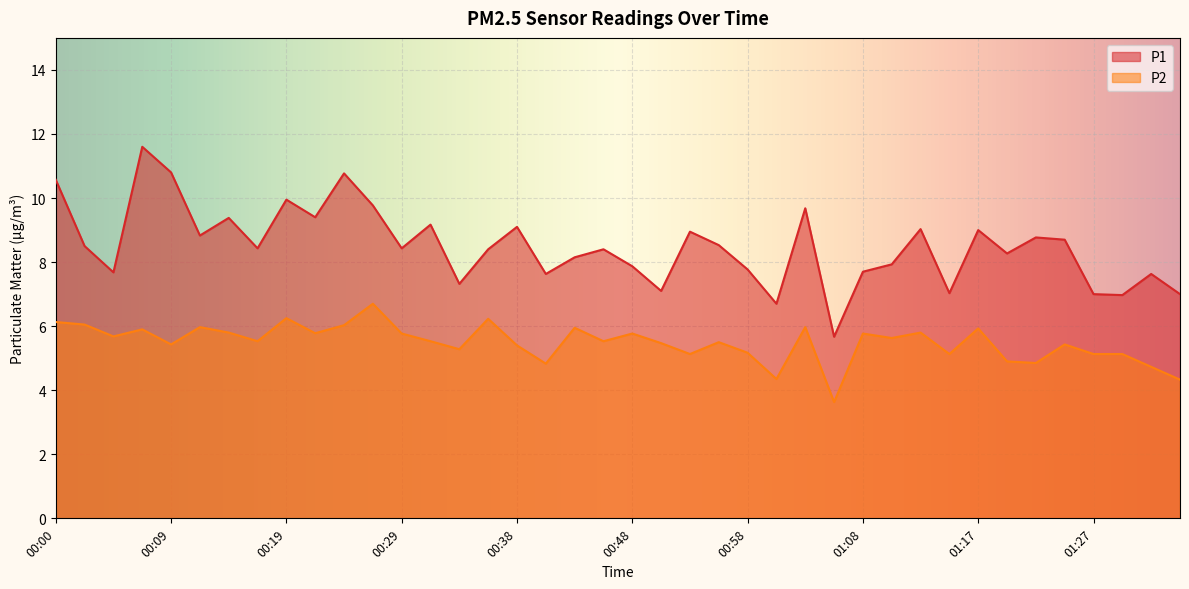

At which category is the sum across all series the highest?

00:07